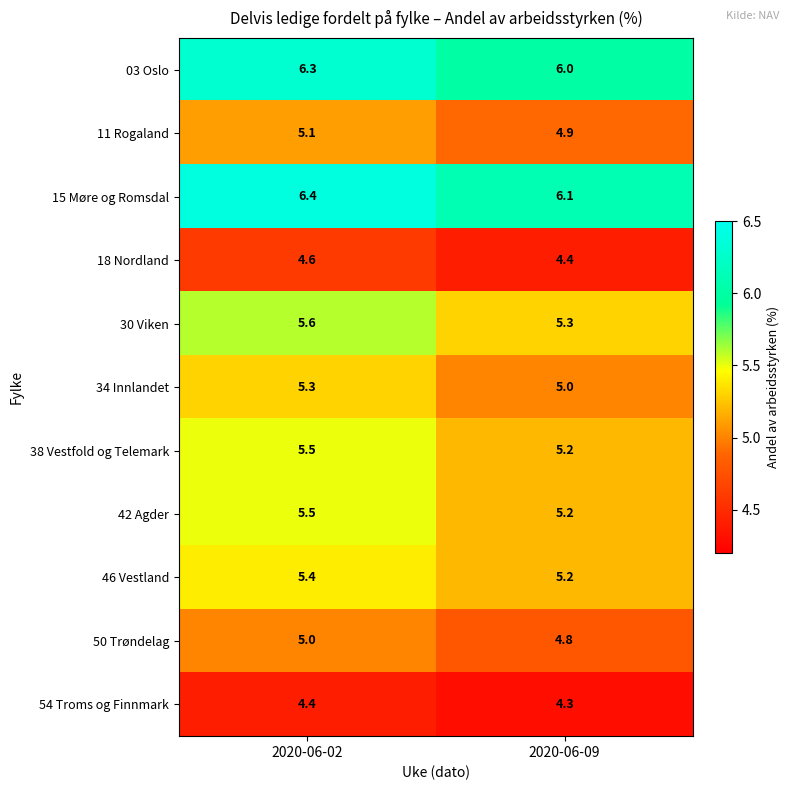

Is it true that 34 Innlandet equals 2.5 at 2020-06-09?

False